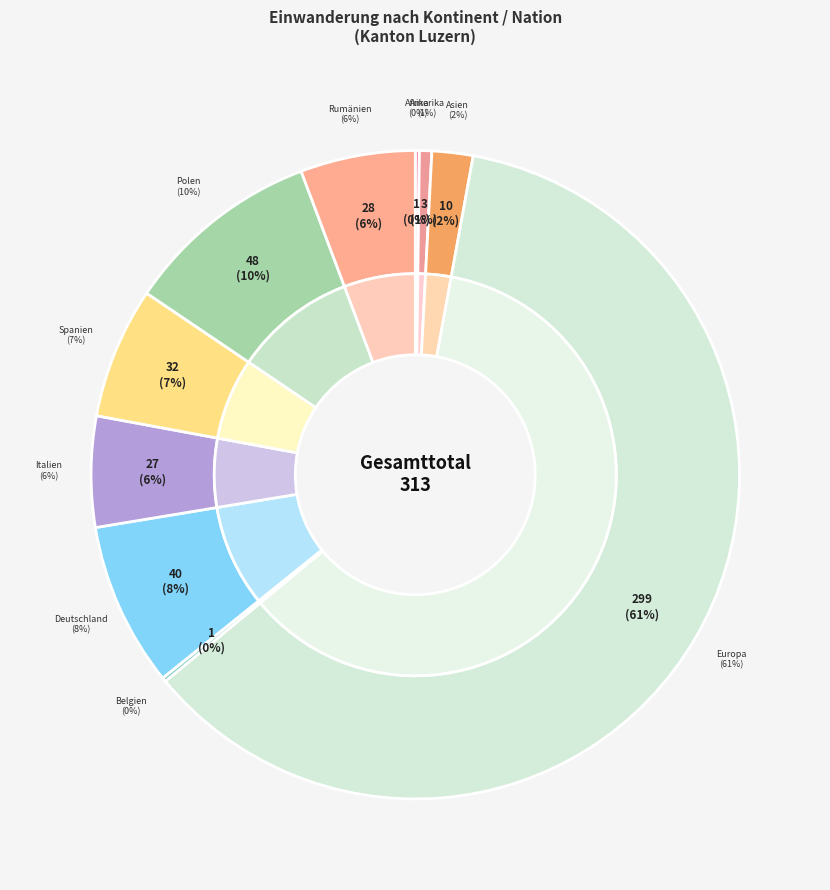

To the nearest percent, what portion does Deutschland represent?

8%